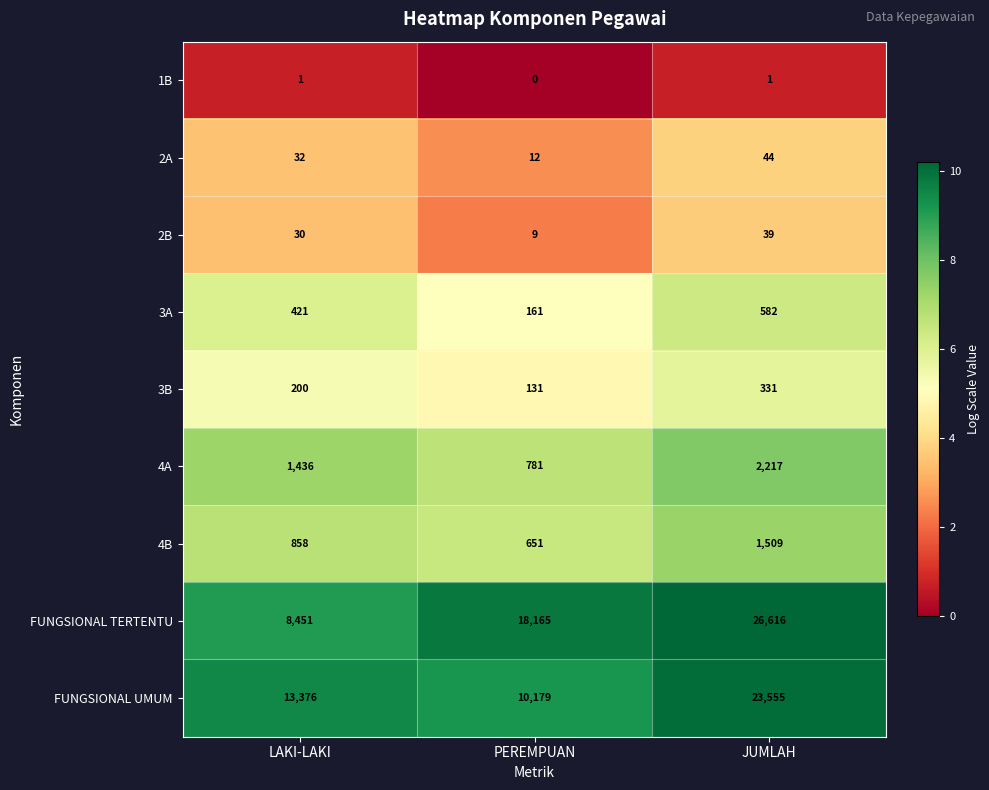

What is the difference between the maximum and second lowest values in the 2B series?

9